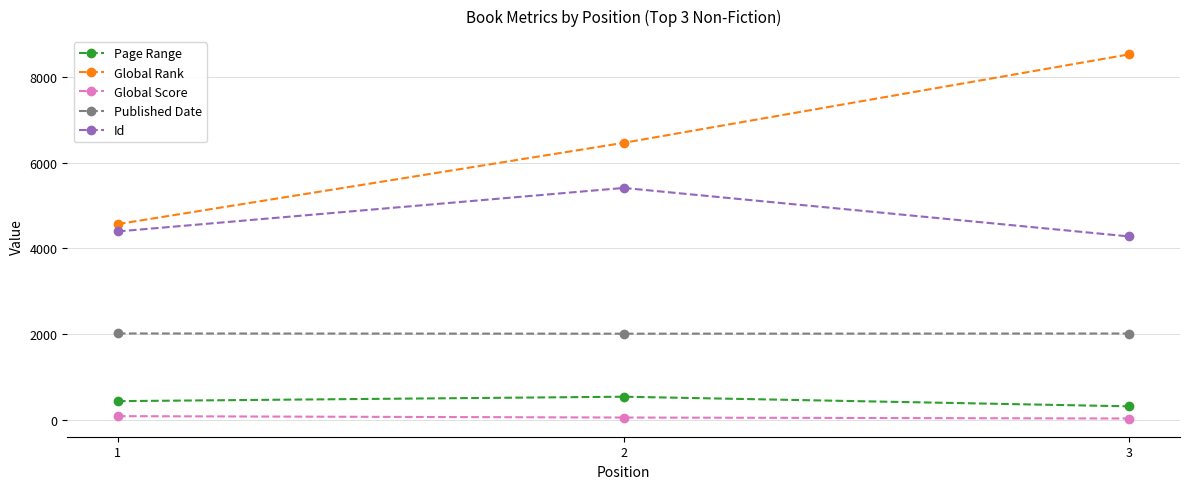

Which series has the largest range (max minus min)?

Global Rank